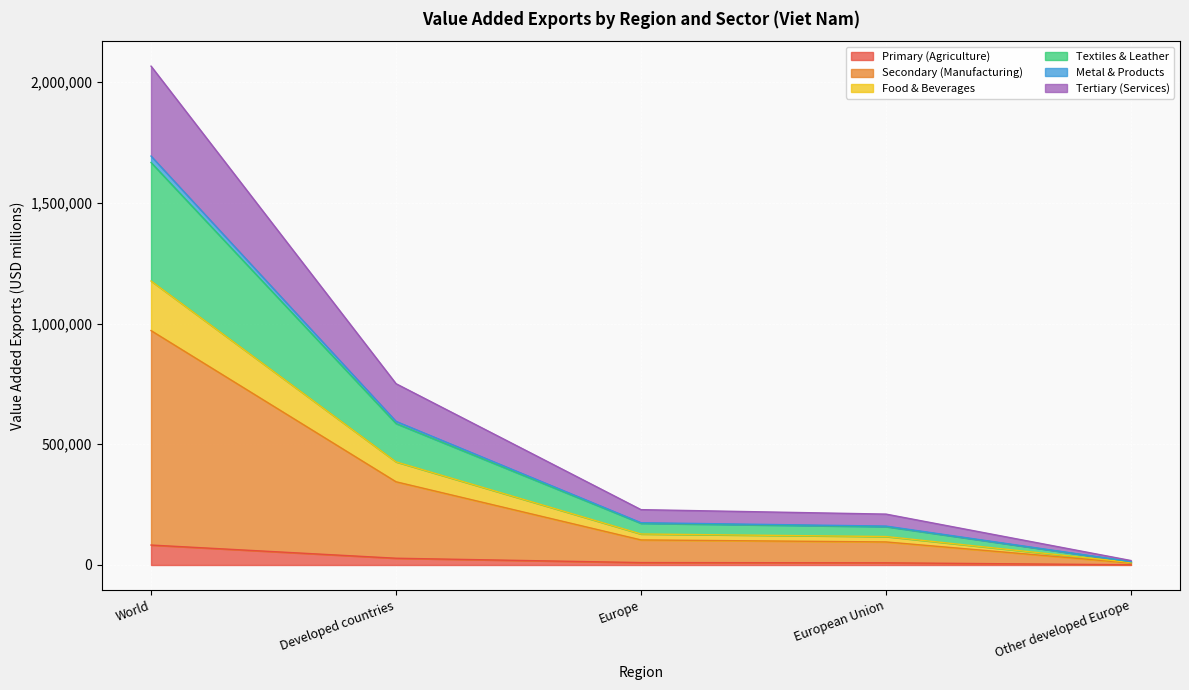

Which category has the highest value in the Primary (Agriculture) series?

World